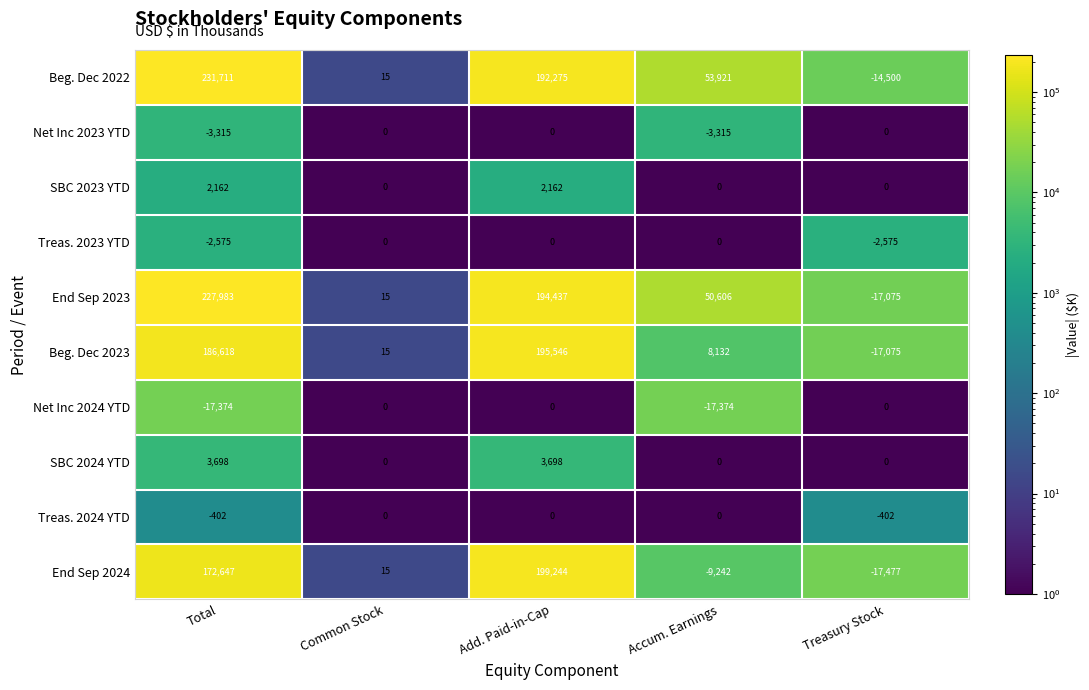

True or false: Beg. Dec 2023 has a value of 195546 at Add. Paid-in-Cap.

True